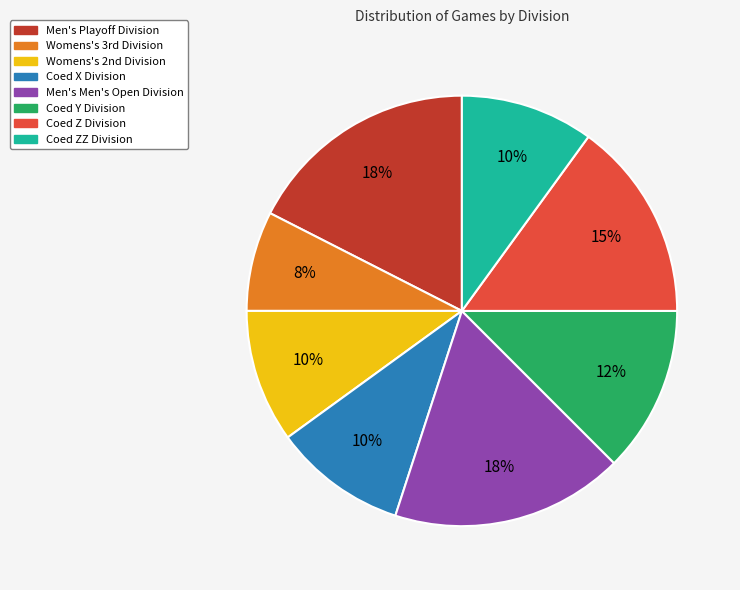

Which has a higher value, Coed ZZ Division or Coed Y Division?

Coed Y Division